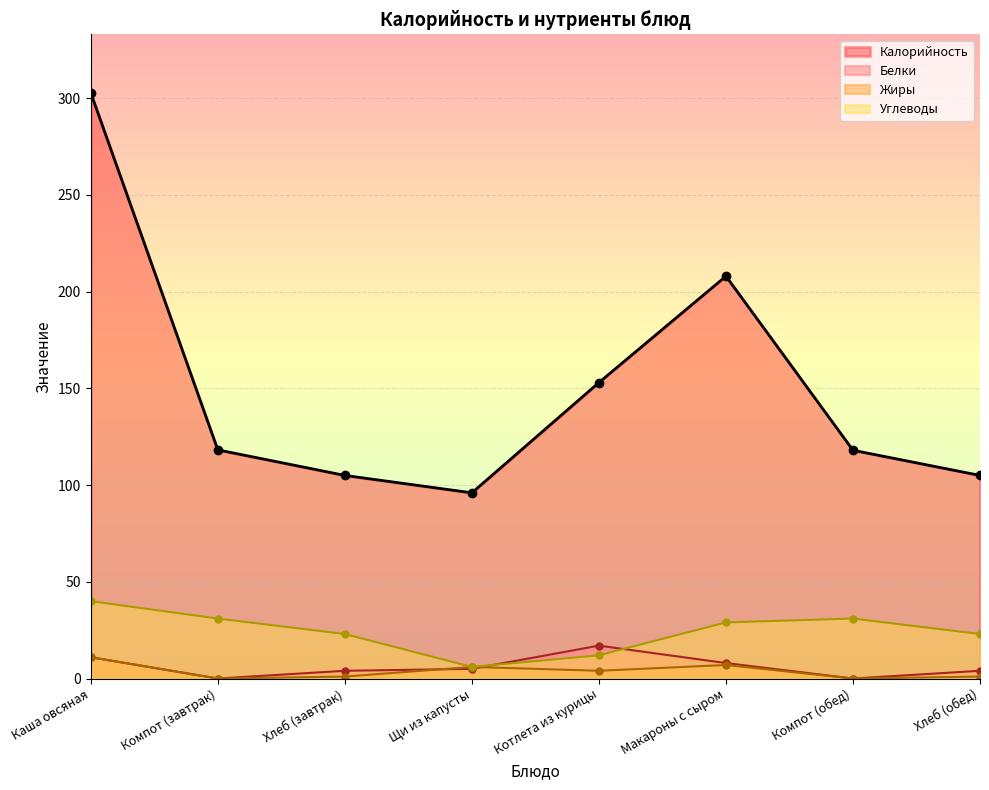

True or false: Калорийность and Жиры intersect in this chart.

False